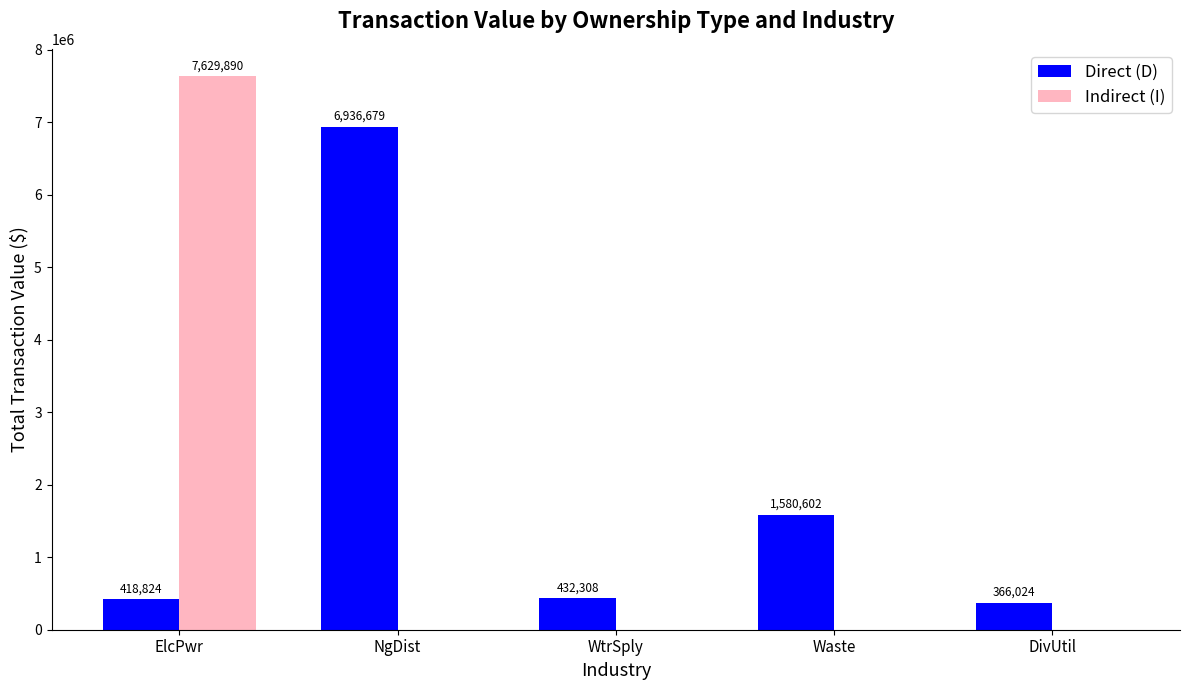

What is the average value of the Direct (D) series?

1946887